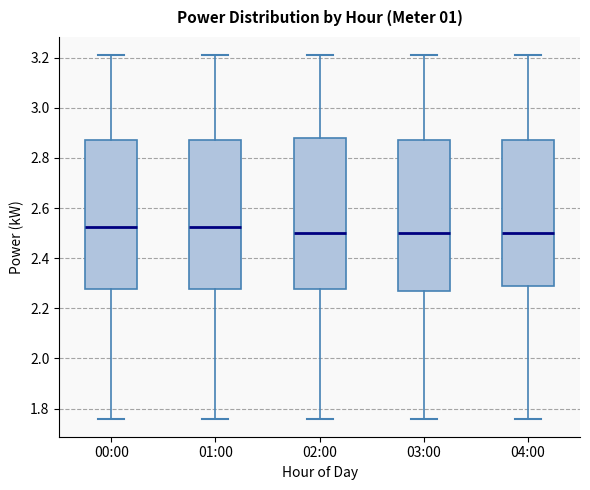

Reading left to right, transcribe this box plot: for each box, give where its median line is, the range the box spans, and where its two whiskers end, as read against the y-axis. The values are not printed on the chart, so give them approximately, as read against the axis.

00:00: median 2.52, box 2.28 to 2.88, whiskers 1.76 to 3.22
01:00: median 2.52, box 2.28 to 2.88, whiskers 1.76 to 3.22
02:00: median 2.50, box 2.28 to 2.88, whiskers 1.76 to 3.22
03:00: median 2.50, box 2.28 to 2.88, whiskers 1.76 to 3.22
04:00: median 2.50, box 2.30 to 2.88, whiskers 1.76 to 3.22